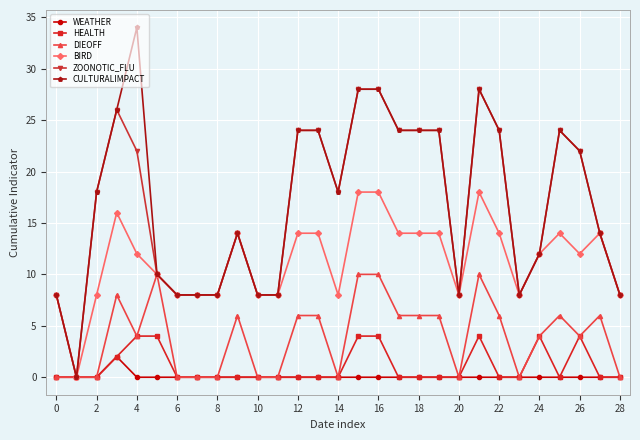

Rank the series by their maximum value, from highest to lowest.

CULTURALIMPACT, ZOONOTIC_FLU, BIRD, DIEOFF, HEALTH, WEATHER